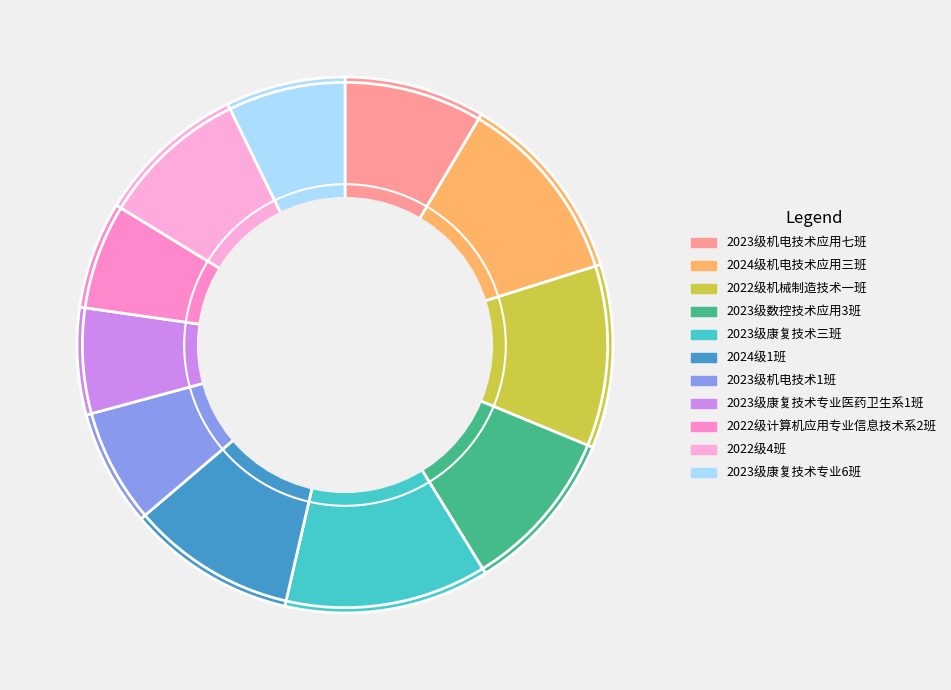

Which slice is the smallest?

2023级康复技术专业医药卫生系1班